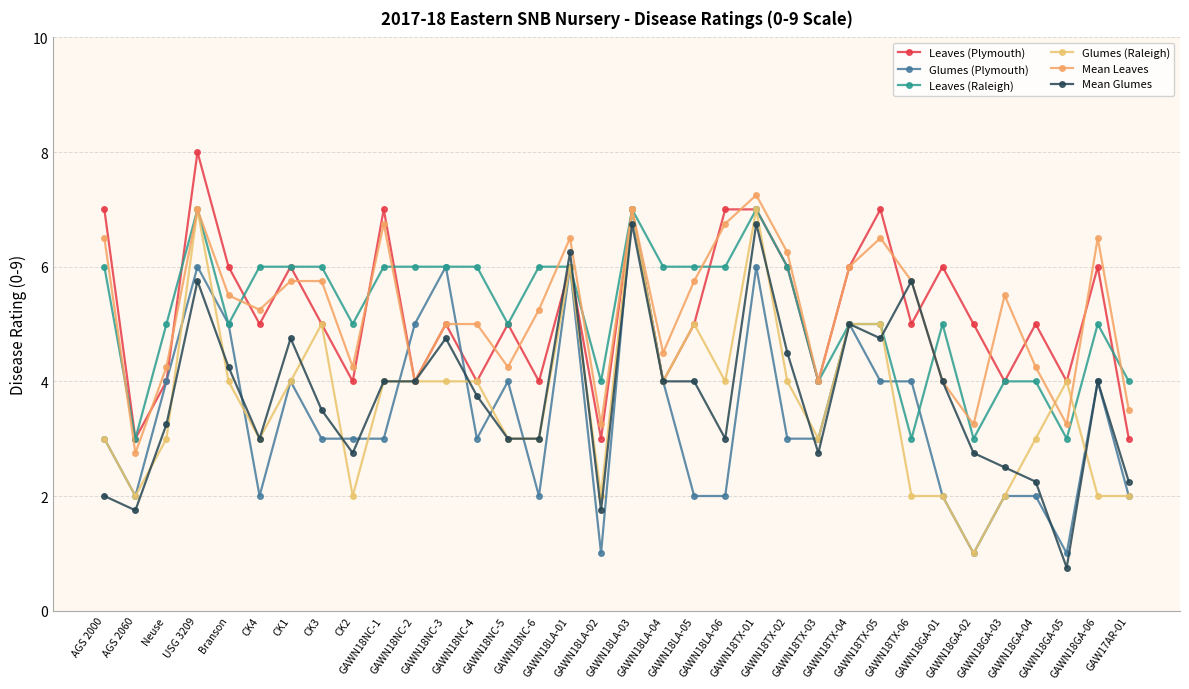

Count the Leaves (Plymouth) values in the range 4 to 6.

24